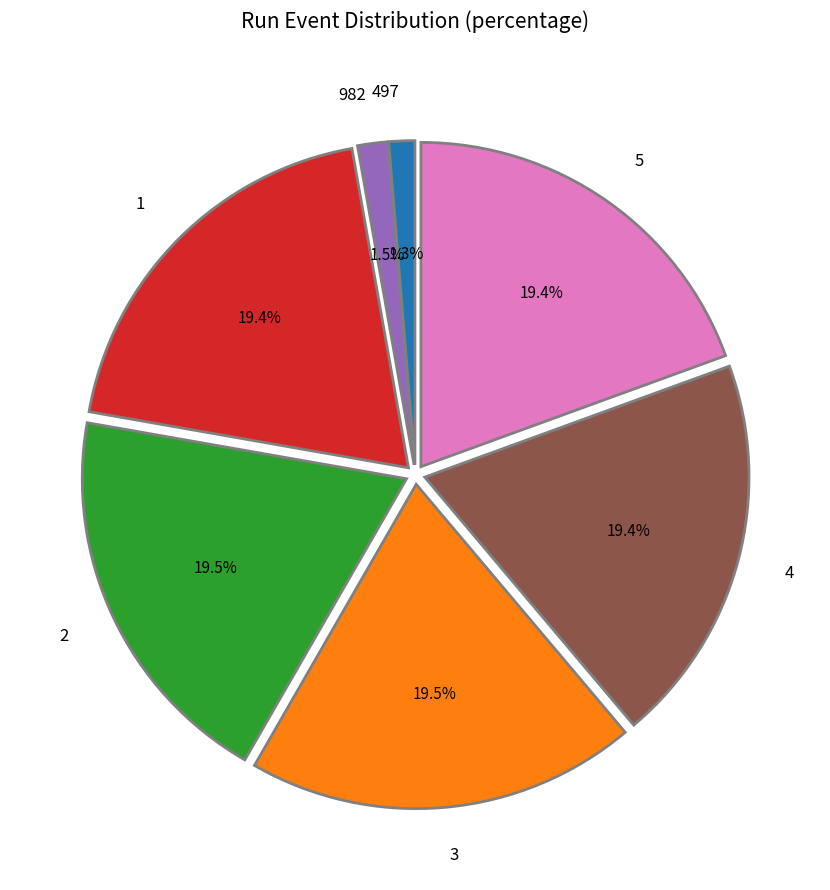

Is there any slice that represents more than half of the pie?

No